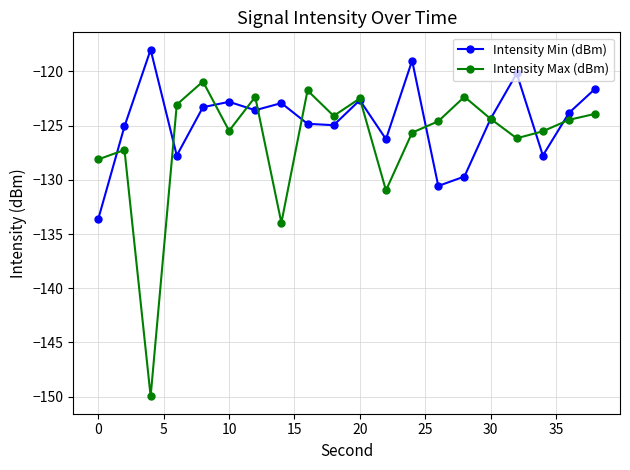

What is the value of the Intensity Min (dBm) point at the 6th from the left?

-122.8